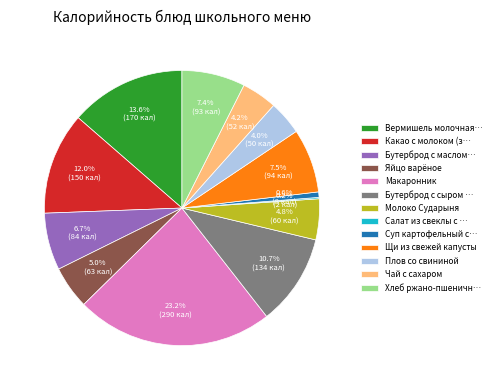

What is the total percentage of Щи из свежей капусты and Молоко Сударыня?

12.3%